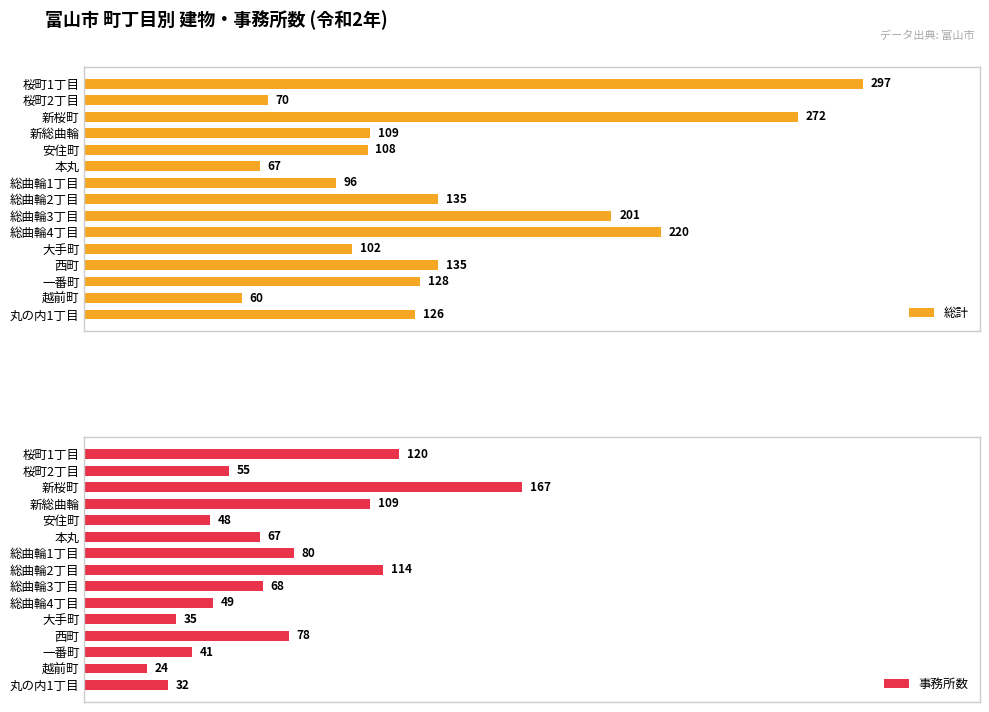

What is the value of the 総計 bar at the 3rd from the left?

272